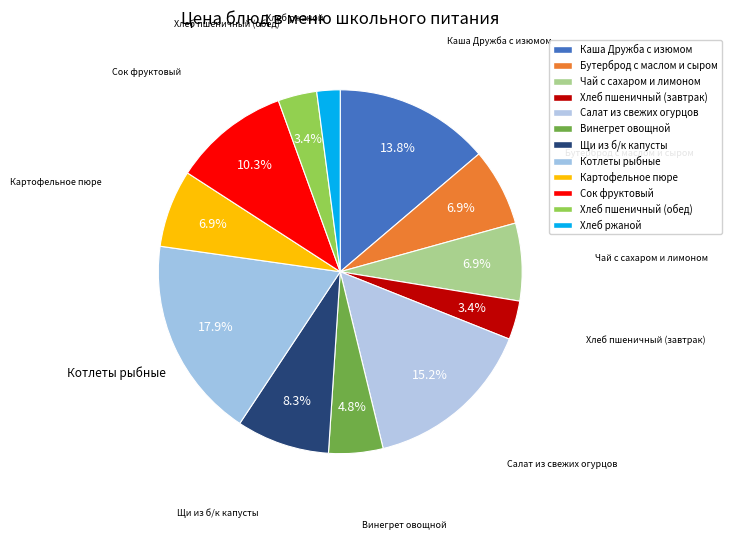

How many slices are in this pie chart?

12